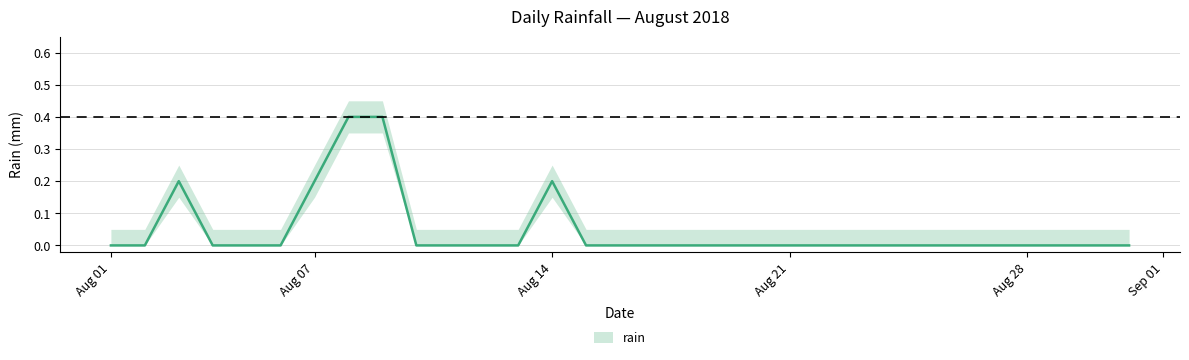

List the labels in order of value, largest first.

2018-08-08, 2018-08-09, 2018-08-03, 2018-08-07, 2018-08-14, 2018-08-01, 2018-08-02, 2018-08-04, 2018-08-05, 2018-08-06, 2018-08-10, 2018-08-11, 2018-08-12, 2018-08-13, 2018-08-15, 2018-08-16, 2018-08-17, 2018-08-18, 2018-08-19, 2018-08-20, 2018-08-21, 2018-08-22, 2018-08-23, 2018-08-24, 2018-08-25, 2018-08-26, 2018-08-27, 2018-08-28, 2018-08-29, 2018-08-30, 2018-08-31